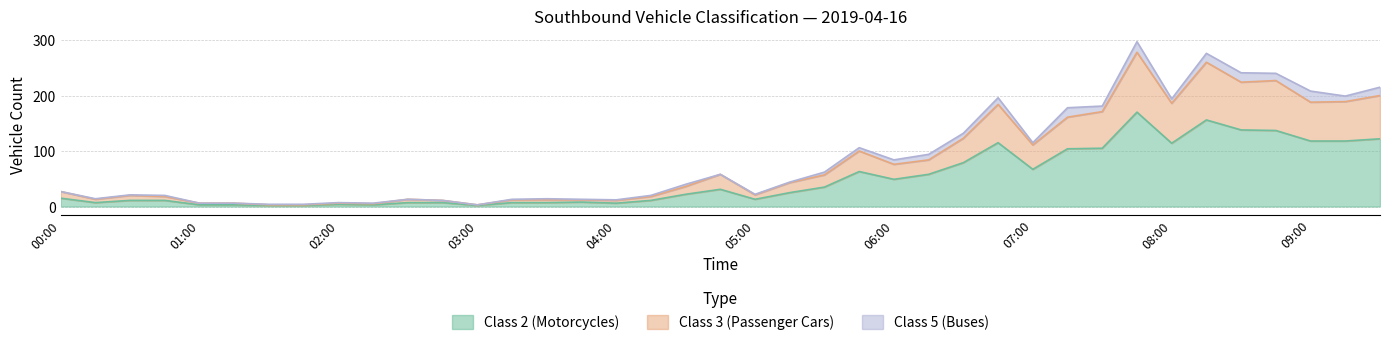

What are all the series names shown in the legend?

Class 2 (Motorcycles), Class 3 (Passenger Cars), Class 5 (Buses)